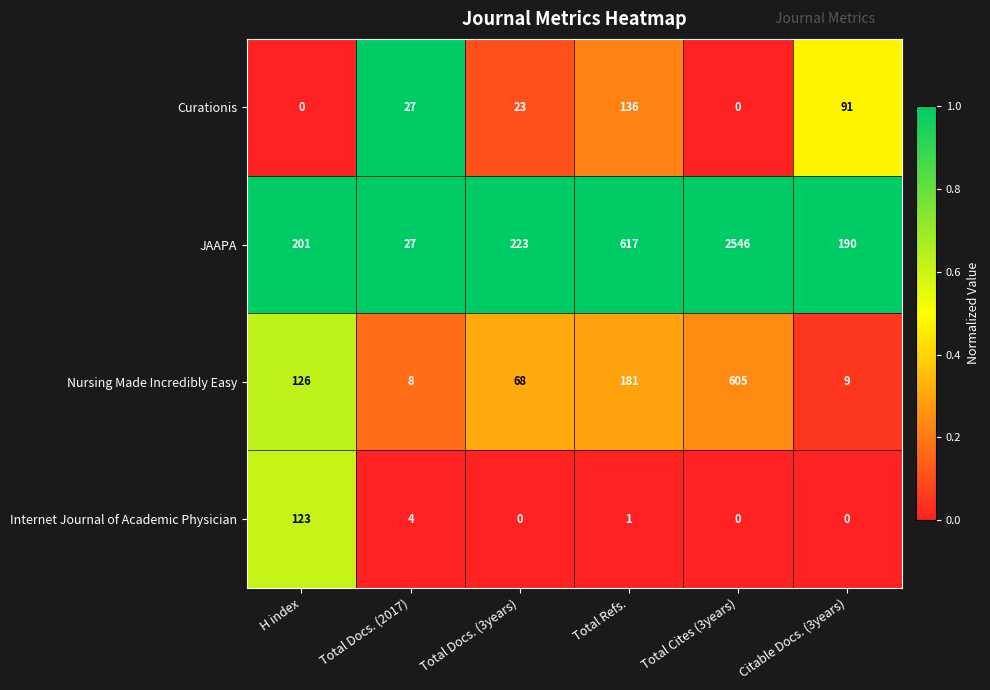

What is the total value across all series at Total Docs. (2017)?

66